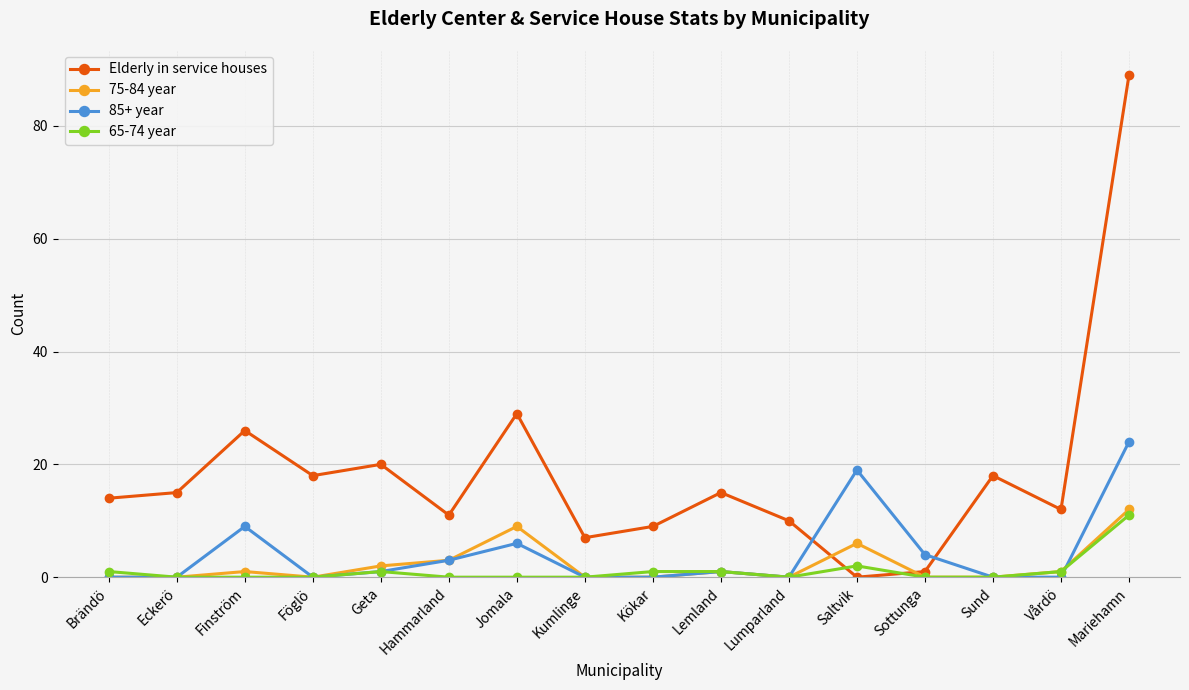

Which series has the largest range (max minus min)?

Elderly in service houses